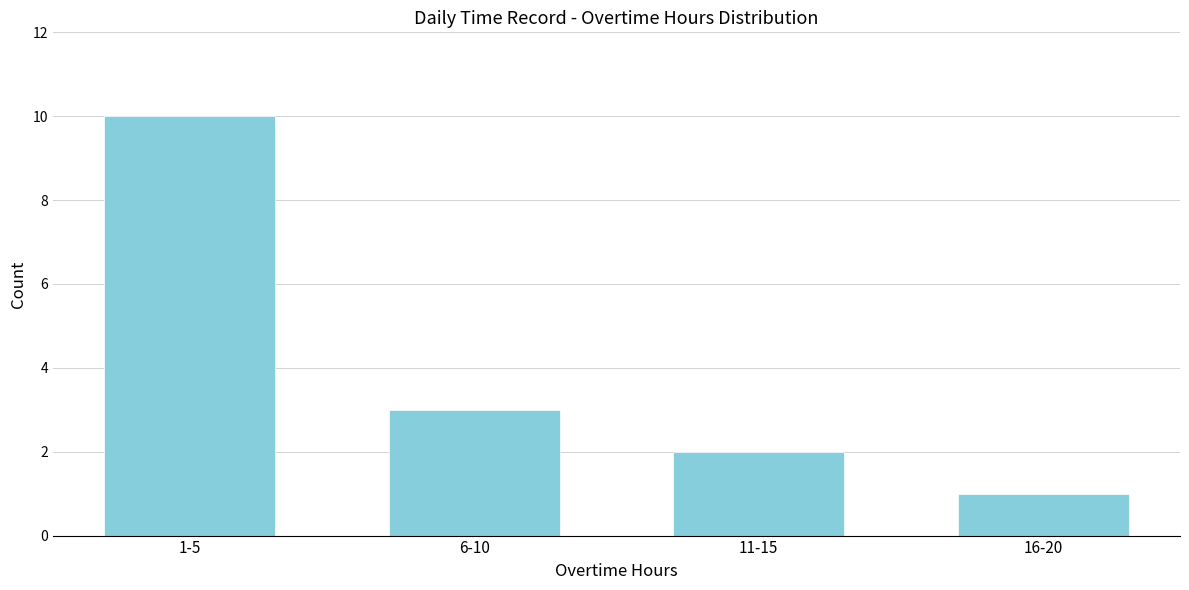

Reading right to left, transcribe all the data shown in this chart.

1	2	3	10